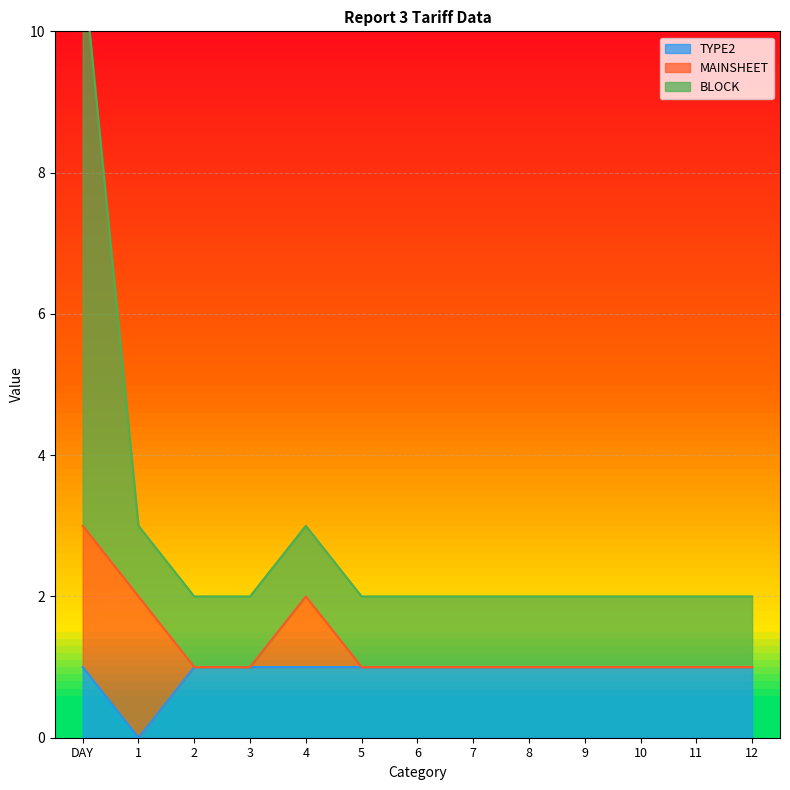

True or false: TYPE2 has a value of 1 at DAY.

True